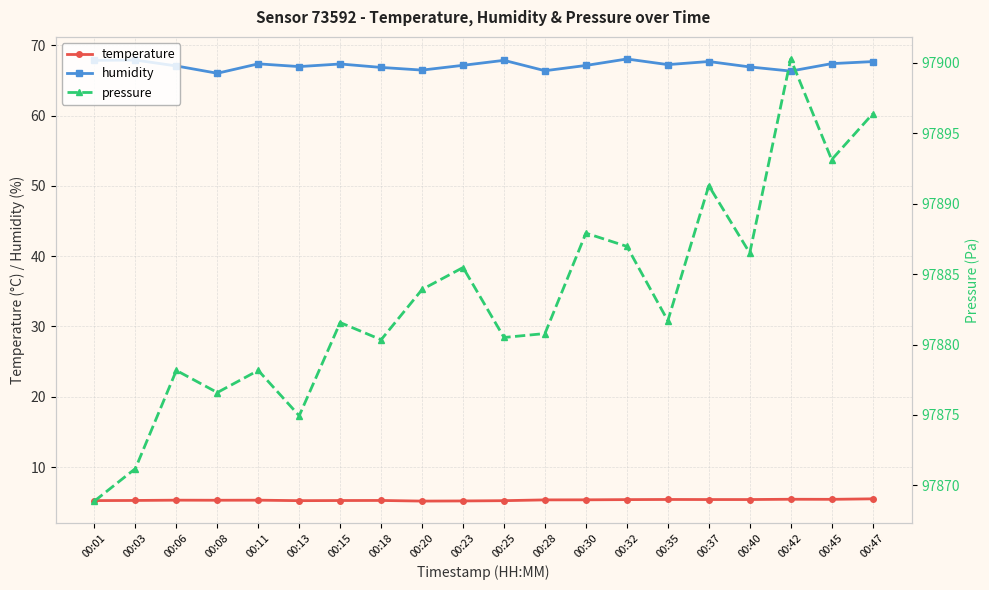

Where is humidity nearest to the value 67?

00:13